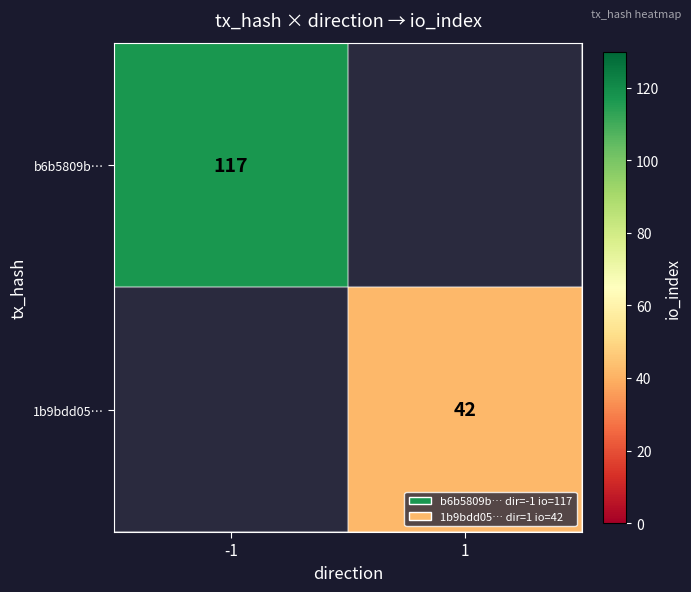

The value of 1b9bdd05… at 1 is 42. True or false?

True